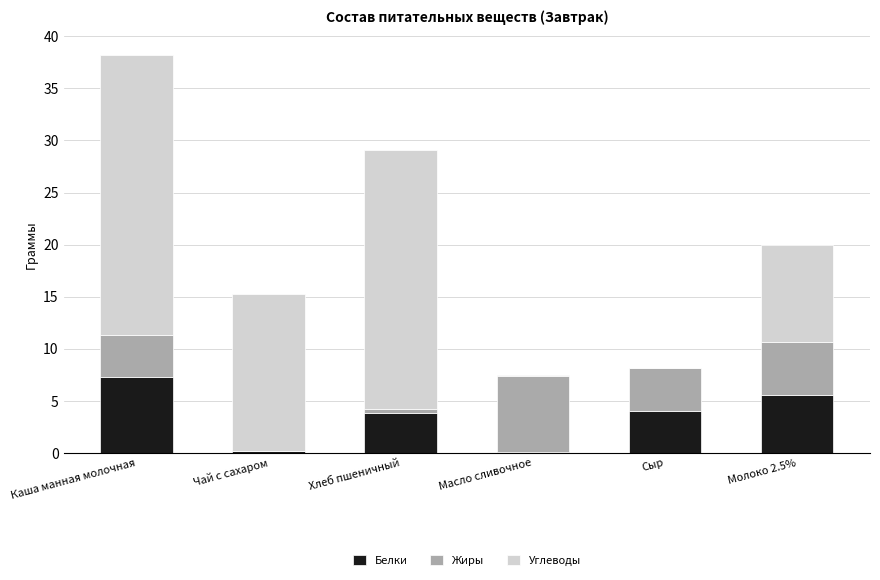

What is the total value across all series at Сыр?

8.1